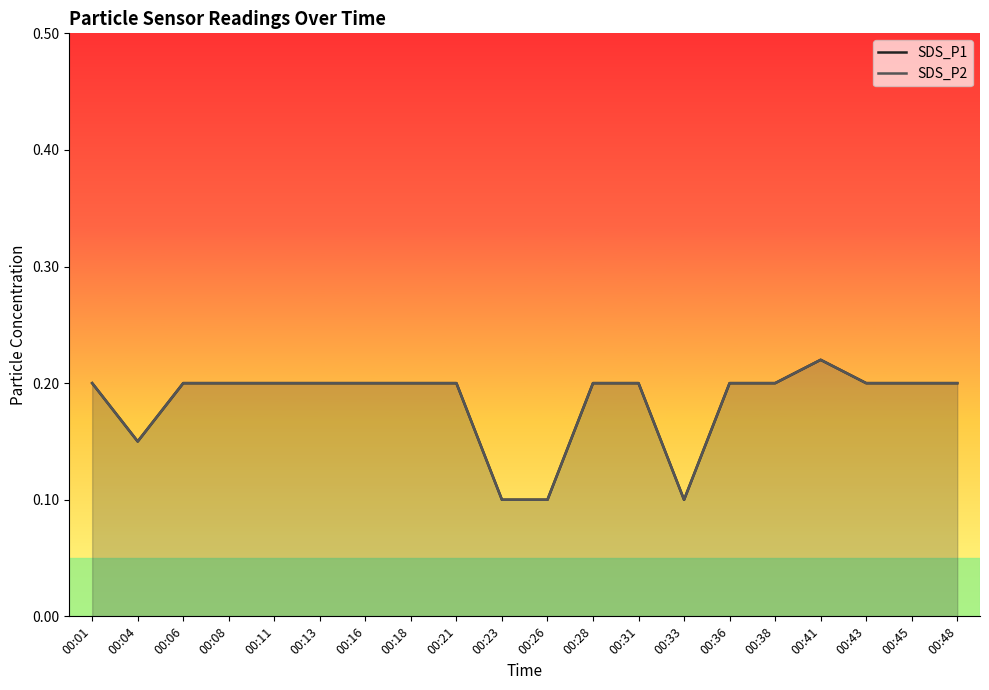

Between 00:21 and 00:41, which is larger?

00:41